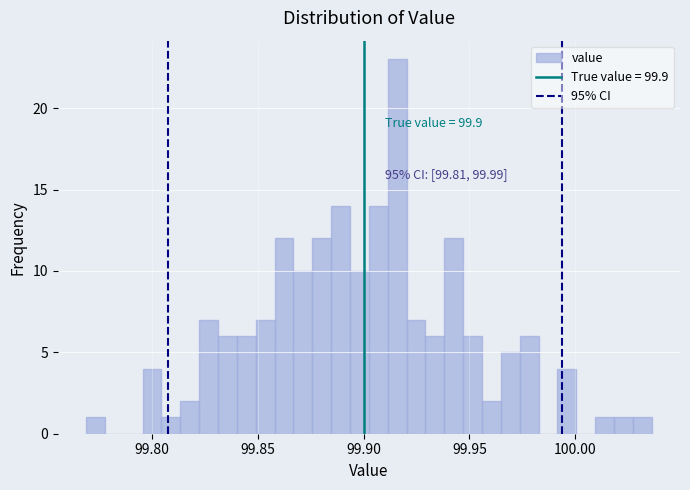

Around what value on the x-axis is the tallest bar? Give the approximate position of its centre, as read against the axis.

99.915